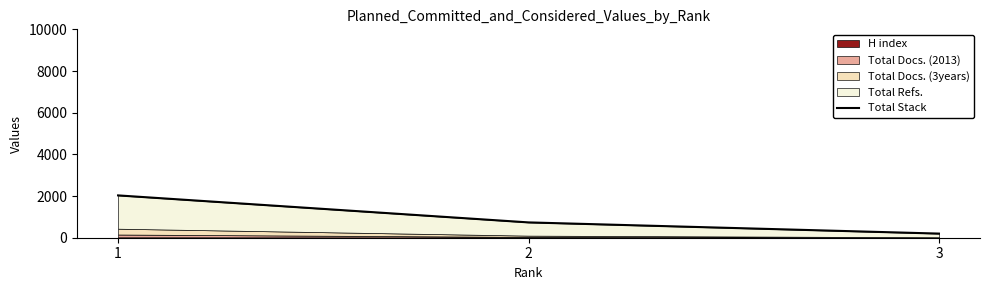

What is the change in value from 1 to 2?

-1296